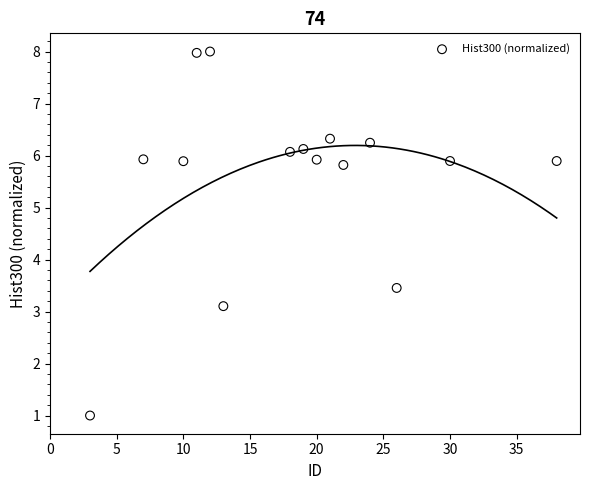

What Y value in the scatter plot is closest to 4?

3.5